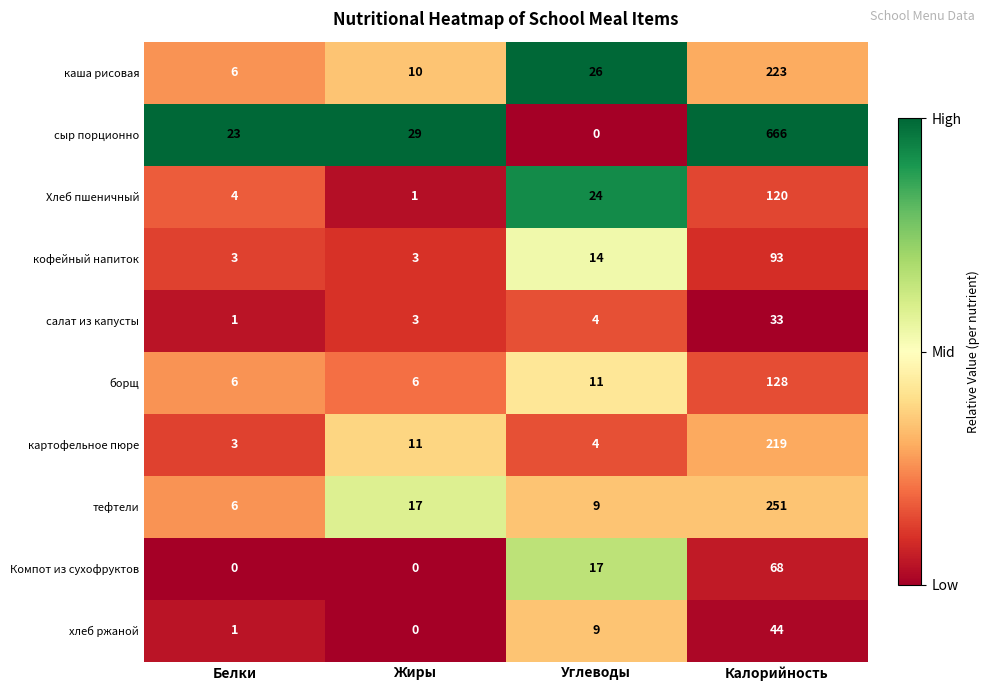

Which category has the highest value in the картофельное пюре series?

Калорийность